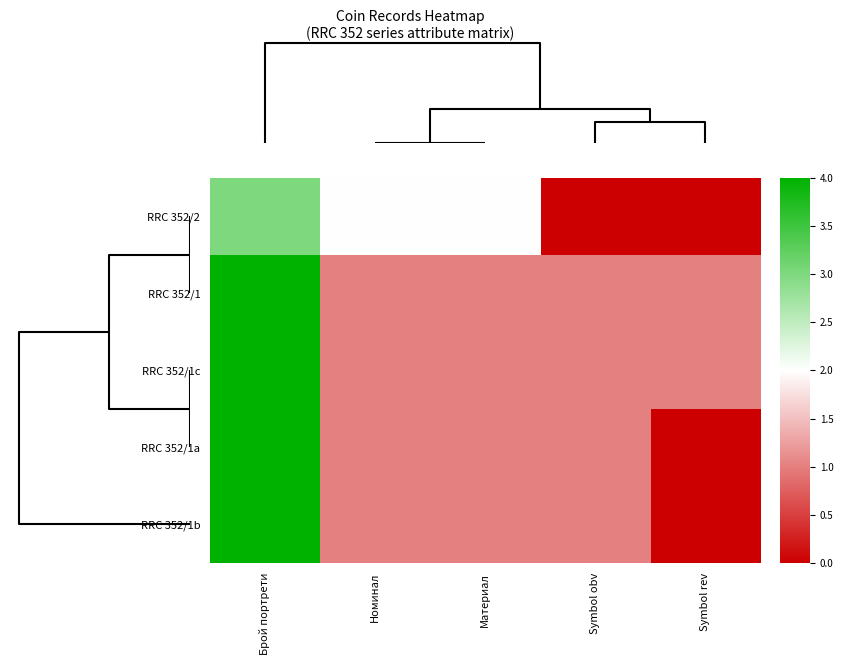

At how many categories does at least one series exceed 3?

1